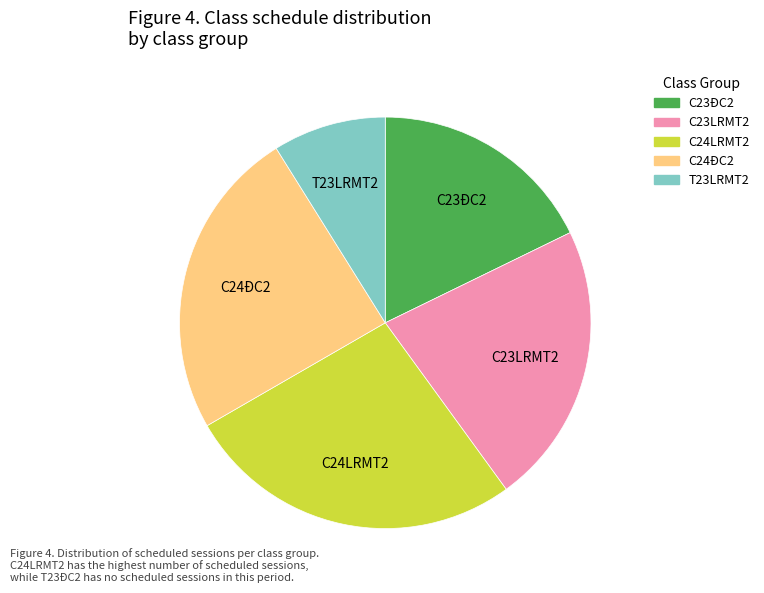

Is there any slice that represents more than half of the pie?

No